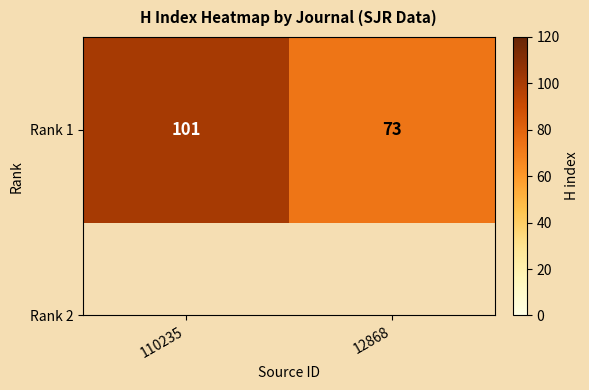

Approximately how many times larger is the value at 12868 compared to 110235?

0.7